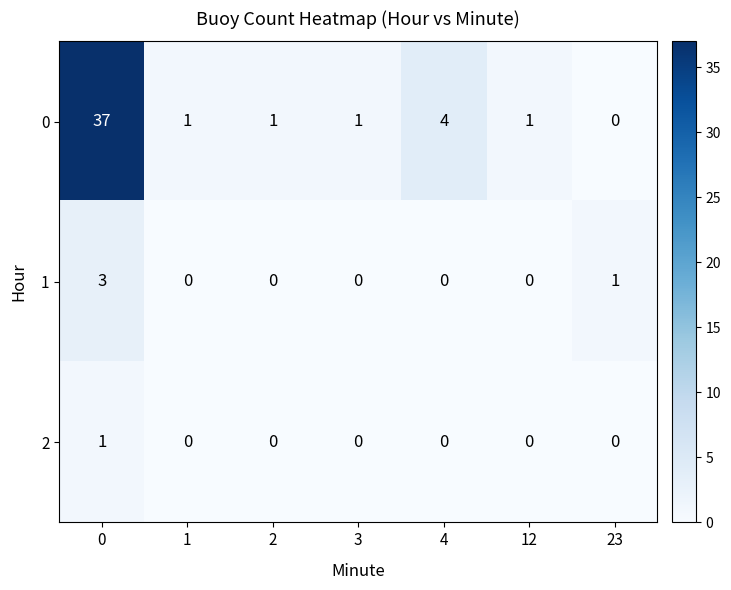

What is the total value across all series at 0?

41